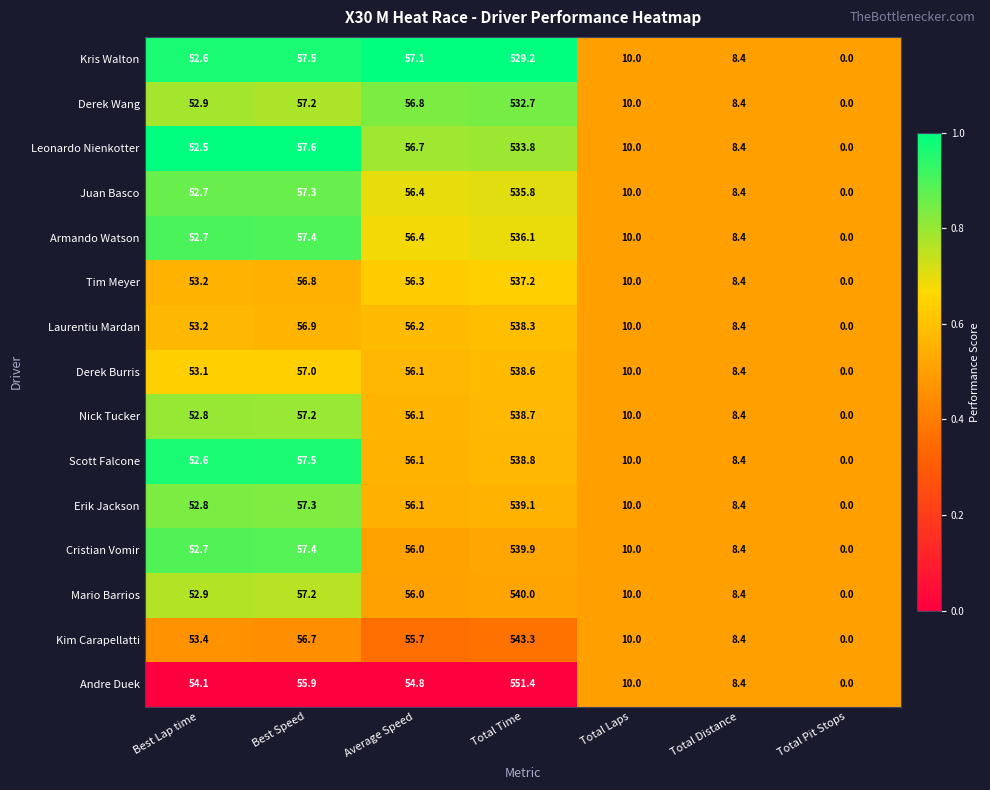

Between Best Lap time and Total Laps, which series saw the biggest shift?

Andre Duek